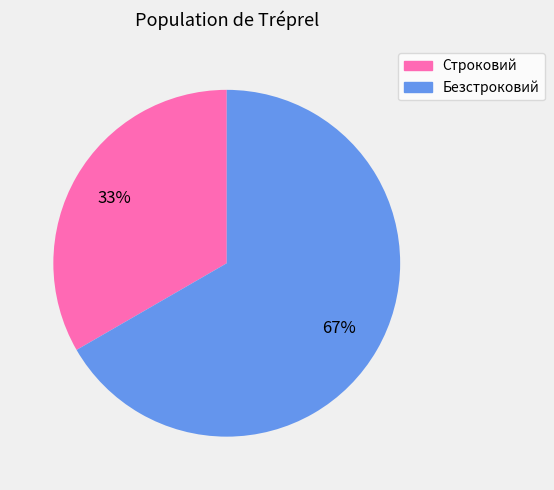

Rank the categories by value from lowest to highest.

Строковий, Безстроковий